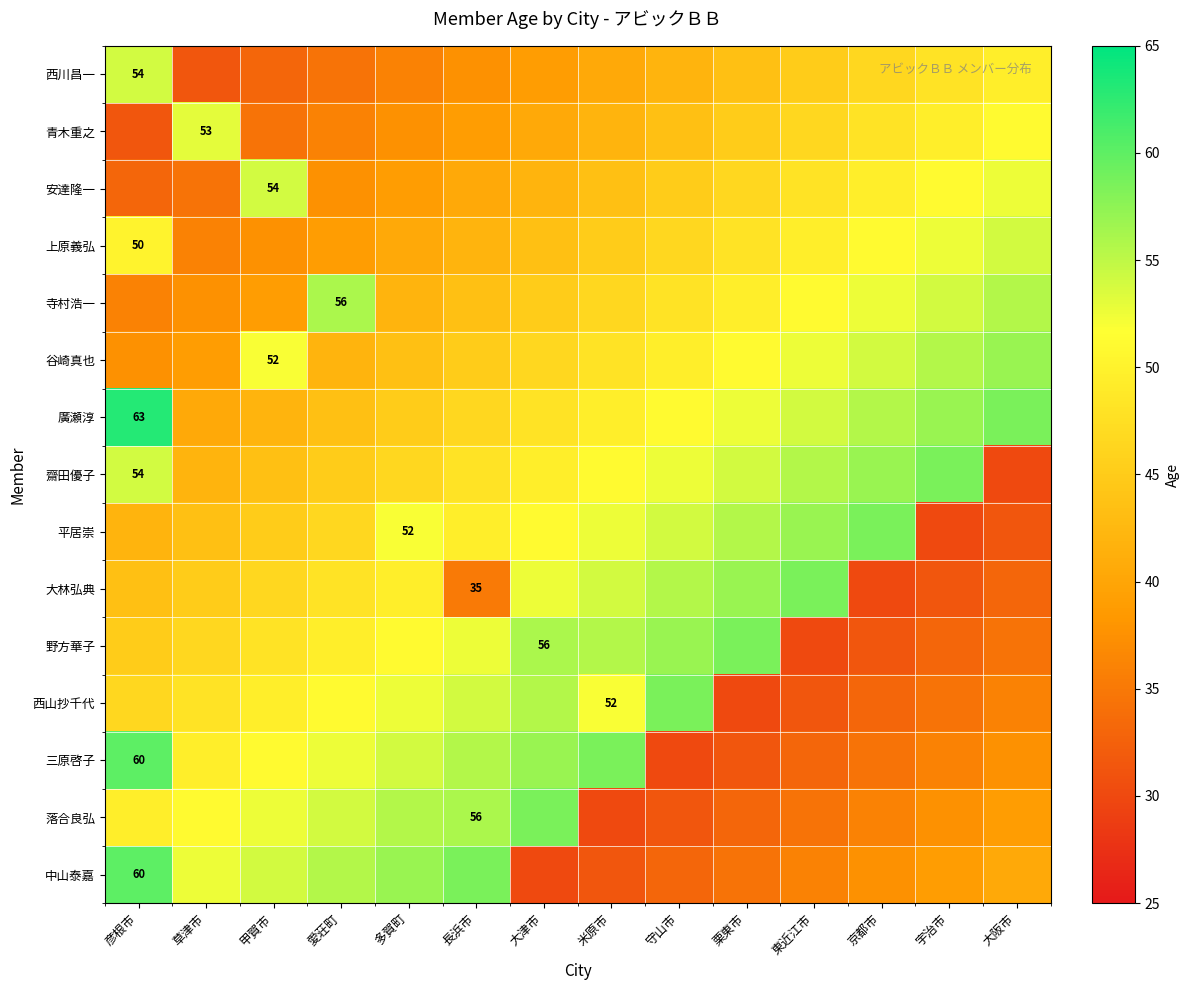

Which category has the highest value across all series?

彦根市